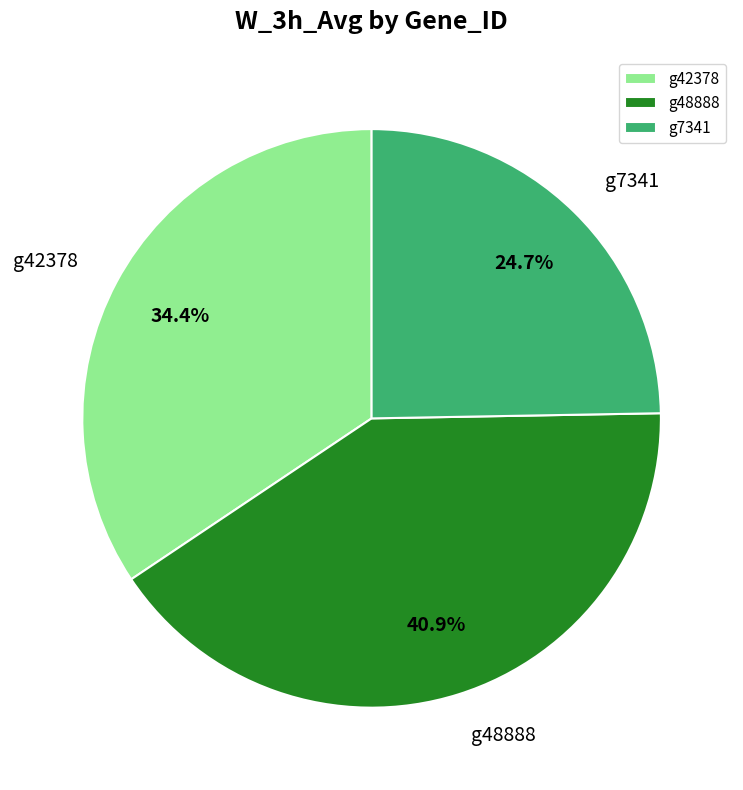

Count the number of slices in the pie.

3